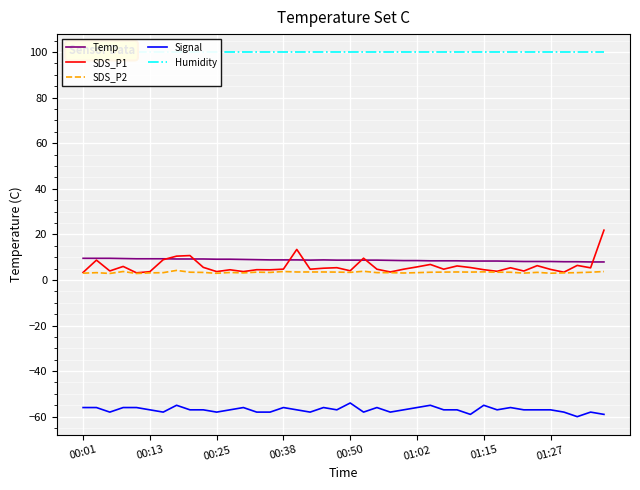

Which has a higher value, 9 or 11?

9